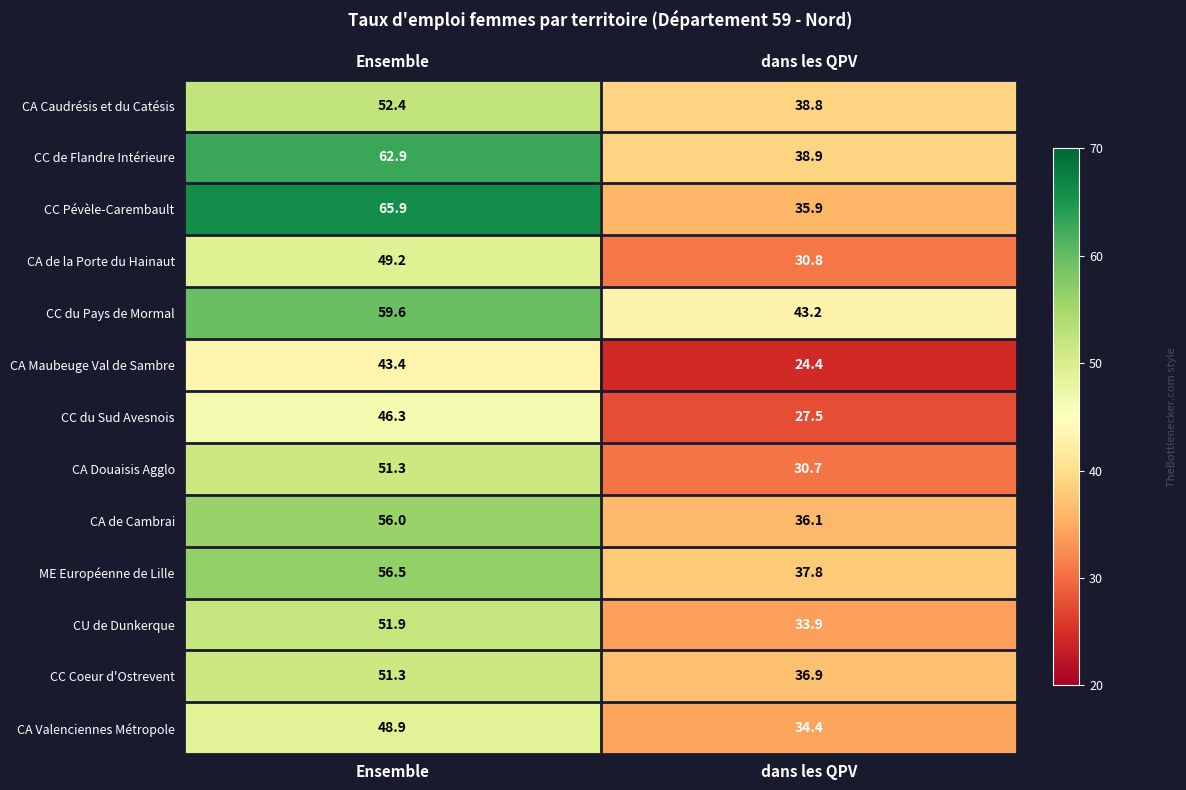

Which series has the widest spread of values?

CC Pévèle-Carembault